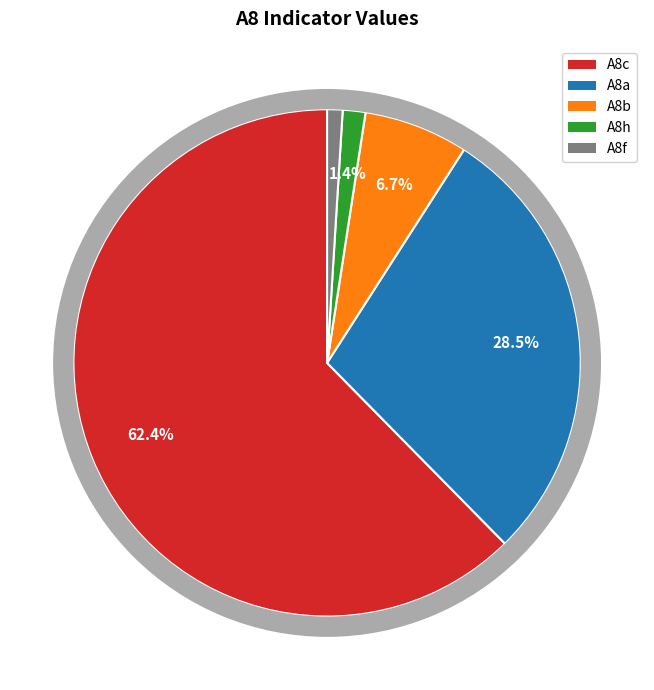

How much of the chart is everything except A8h?

98.6%